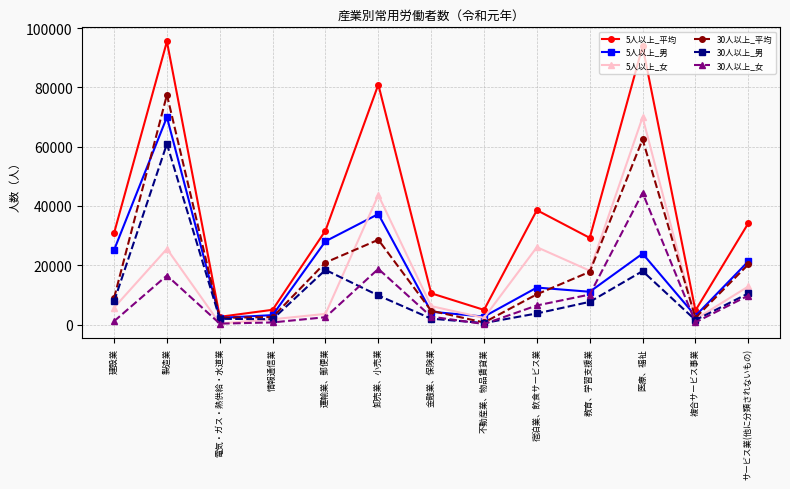

What is the lowest value of the 5人以上_平均 series?

2613